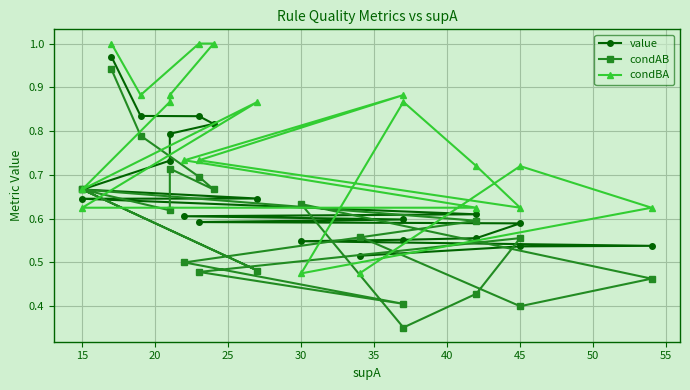

At how many categories does at least one series exceed 0?

20